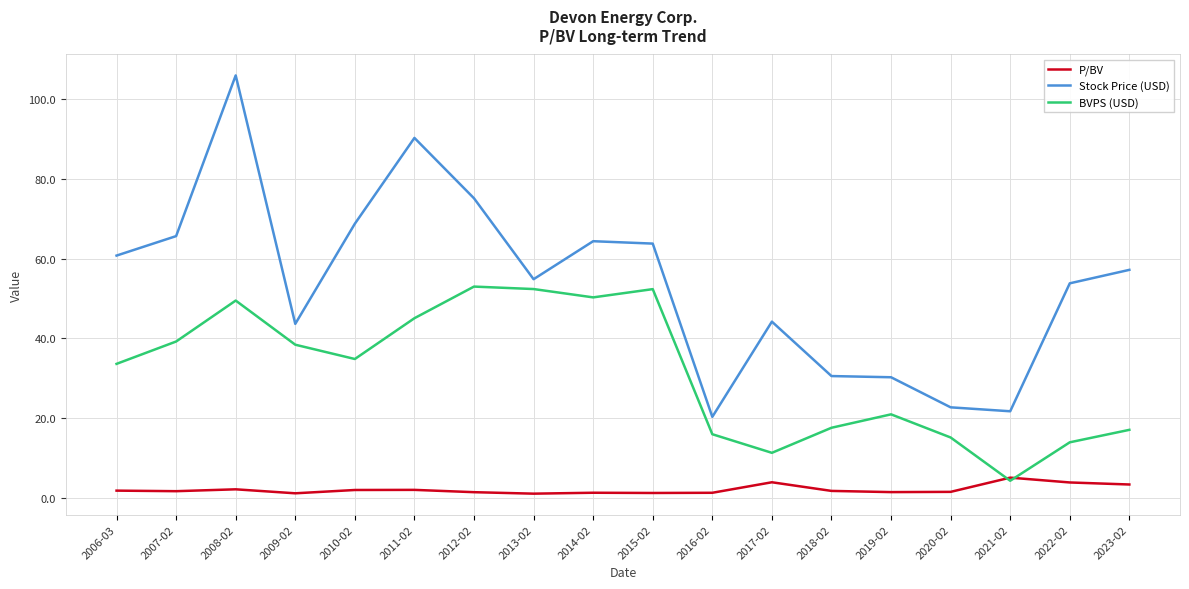

What is the difference between the highest and lowest values at 2012-02?

73.8